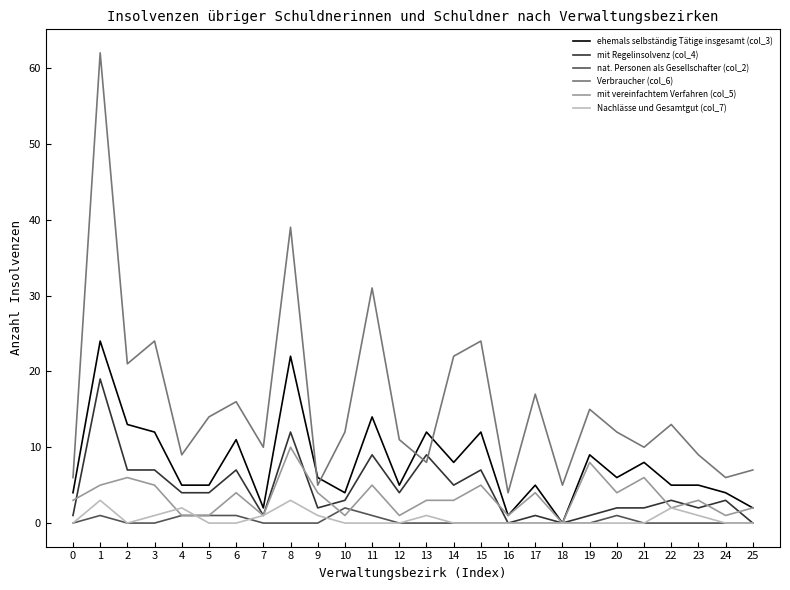

True or false: Verbraucher (col_6) and nat. Personen als Gesellschafter (col_2) cross at least once.

False